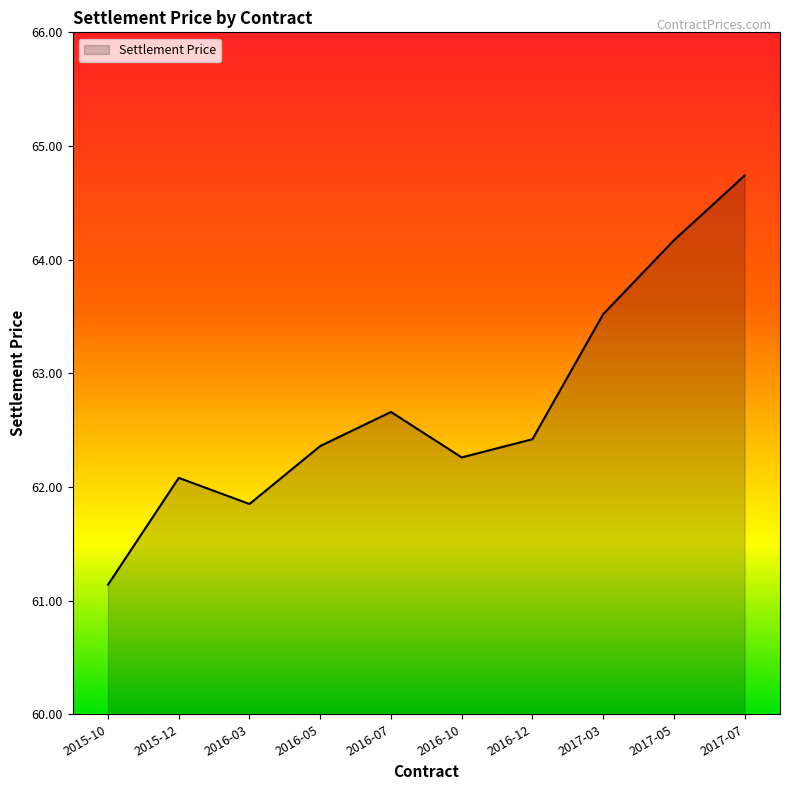

What is the maximum value shown in the chart?

64.7